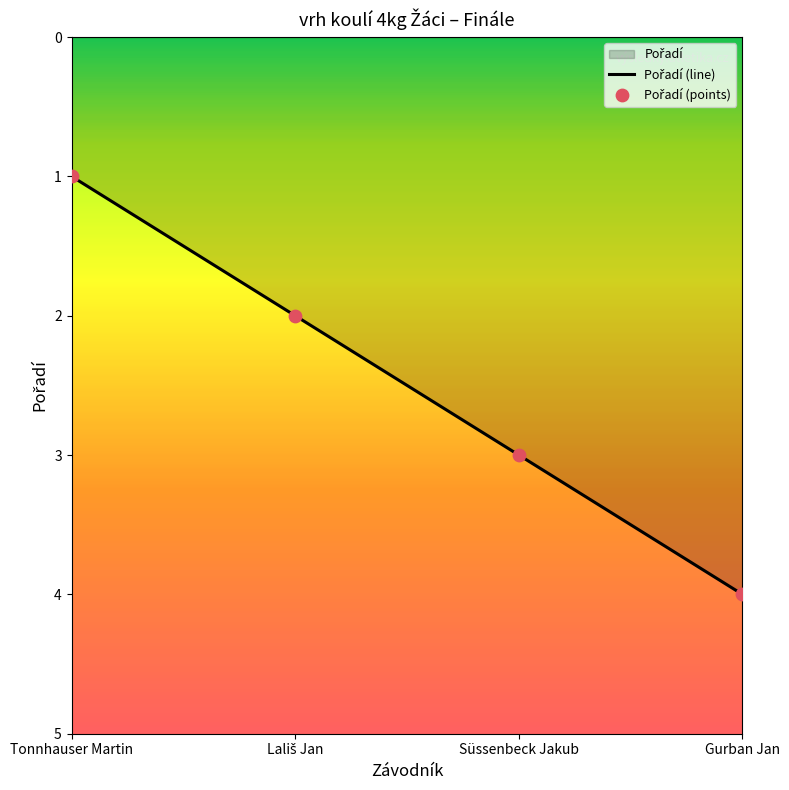

Which has a higher value, Tonnhauser Martin or Lališ Jan?

Lališ Jan